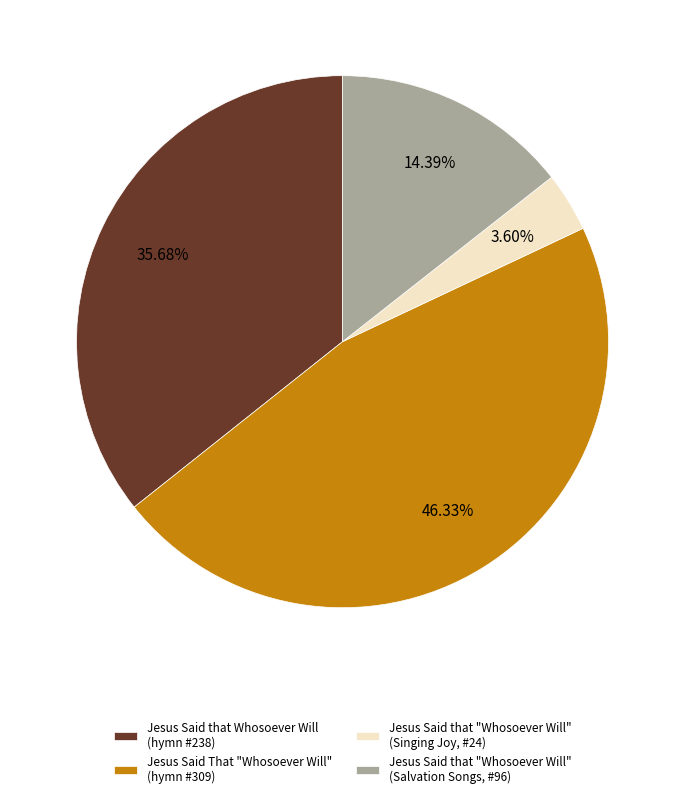

Which slice is the largest?

Jesus Said That "Whosoever Will" (hymn #309)